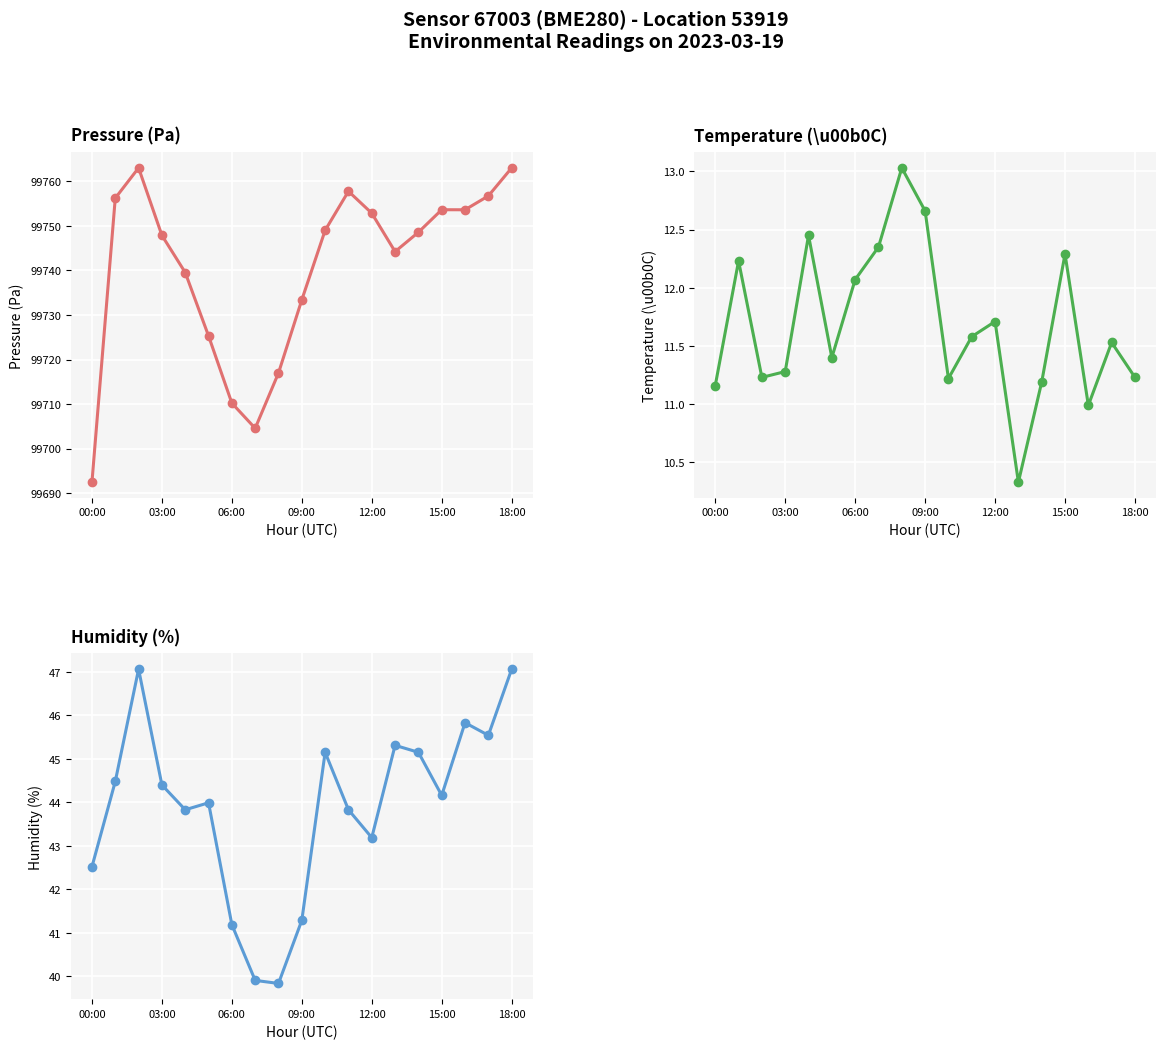

Which has a higher value, 16 or 09:00?

16